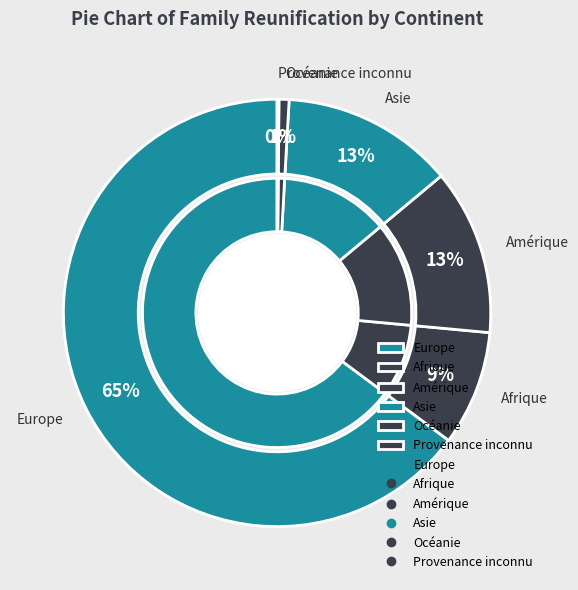

To the nearest percent, what is the combined percentage of Asie and Afrique?

22%